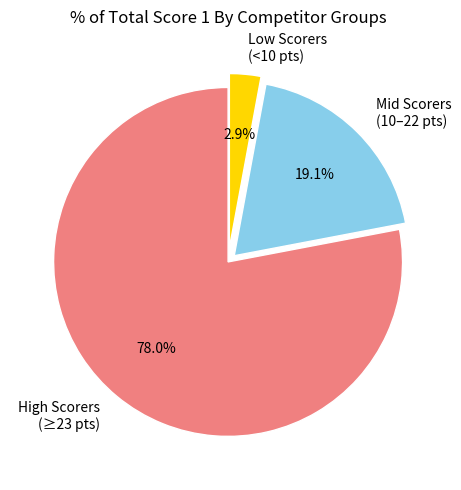

Which slice is the smallest?

Low Scorers (<10 pts)